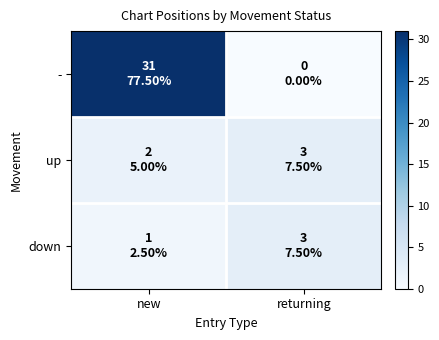

What is the spread (max minus min) of values at returning?

3